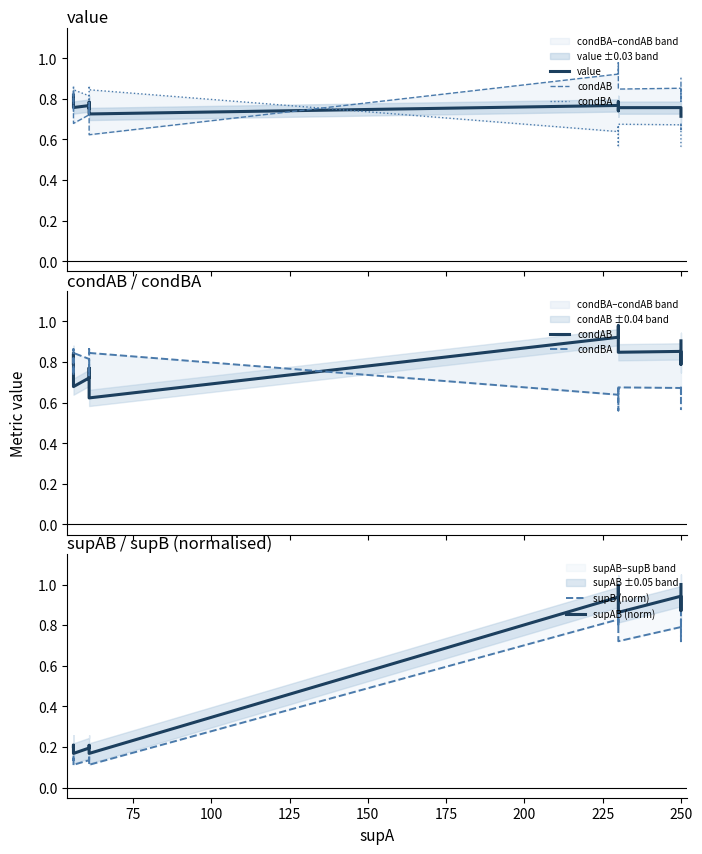

The condBA series shows 1.0 at 12. True or false?

False